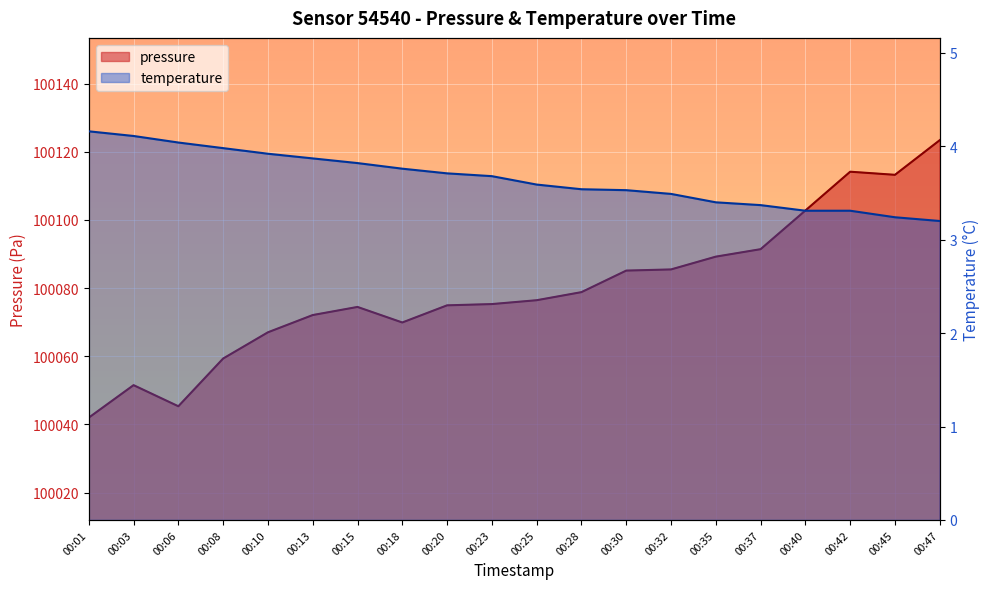

What is the value of the temperature point at the 1st from the left?

4.2